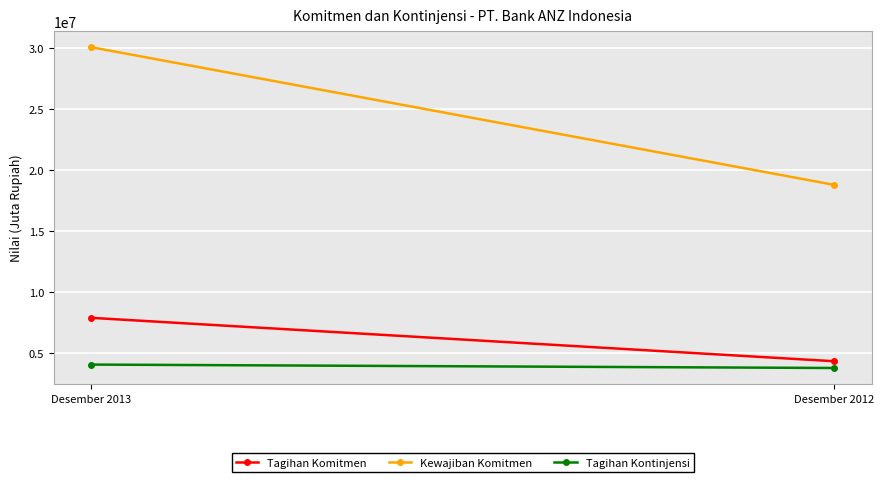

Which series has the widest spread of values?

Kewajiban Komitmen